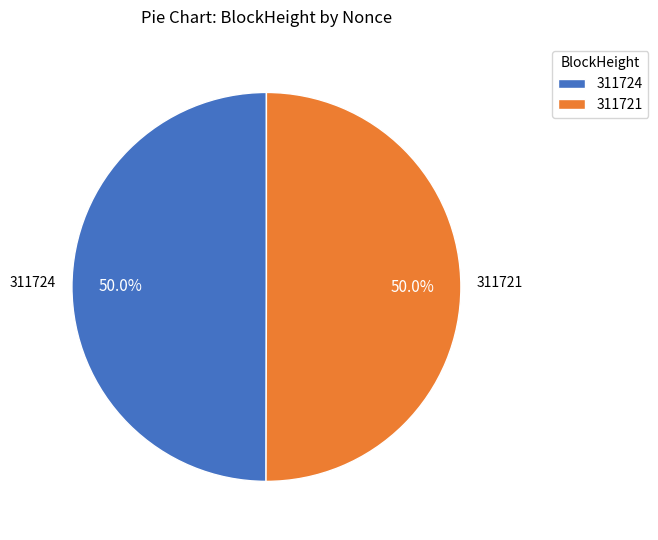

To the nearest percent, what is the combined percentage of 311724 and 311721?

100%